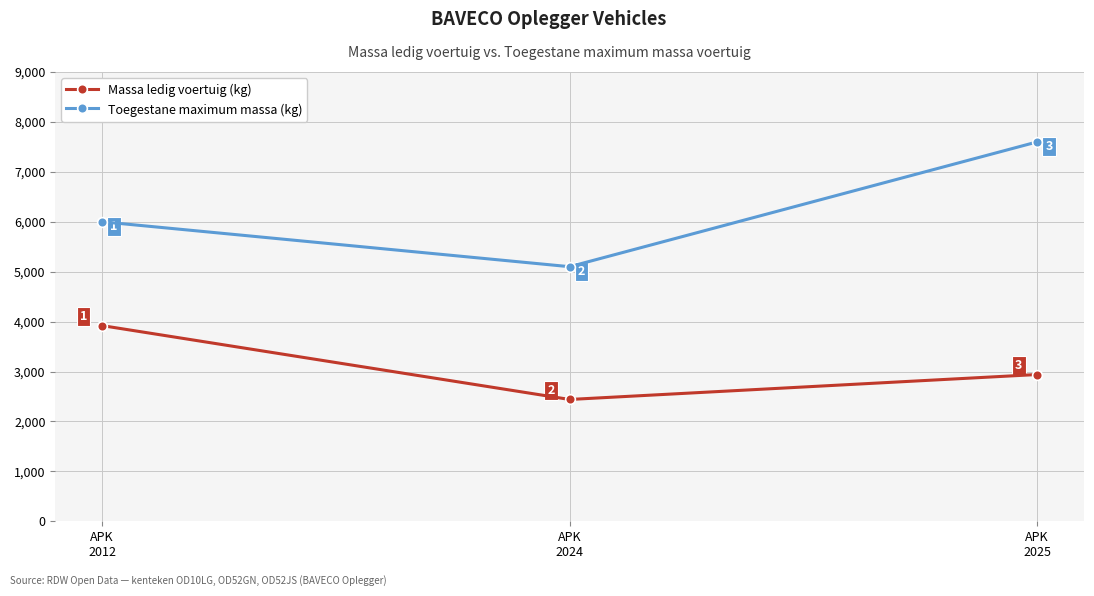

What is the approximate value of Toegestane maximum massa (kg) at APK
2024?

5100